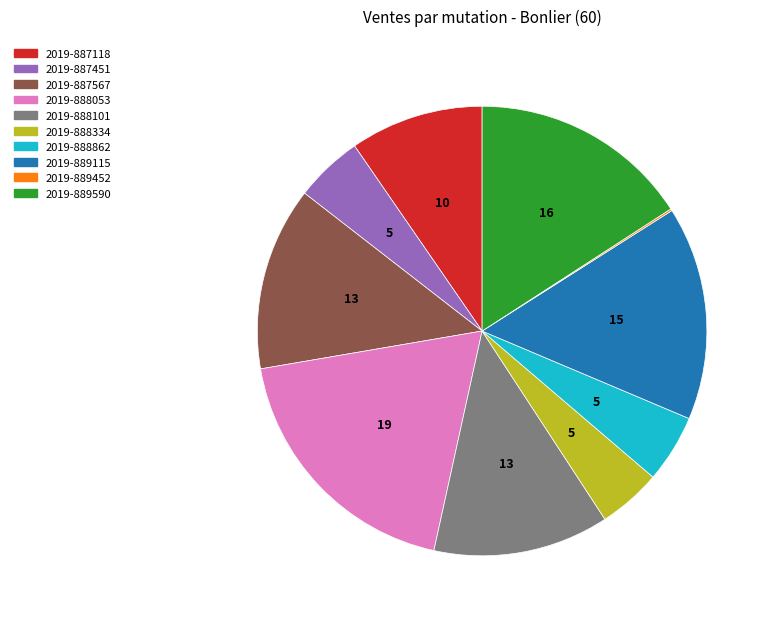

The 2019-887118 slice represents 16% of the pie. True or false?

False